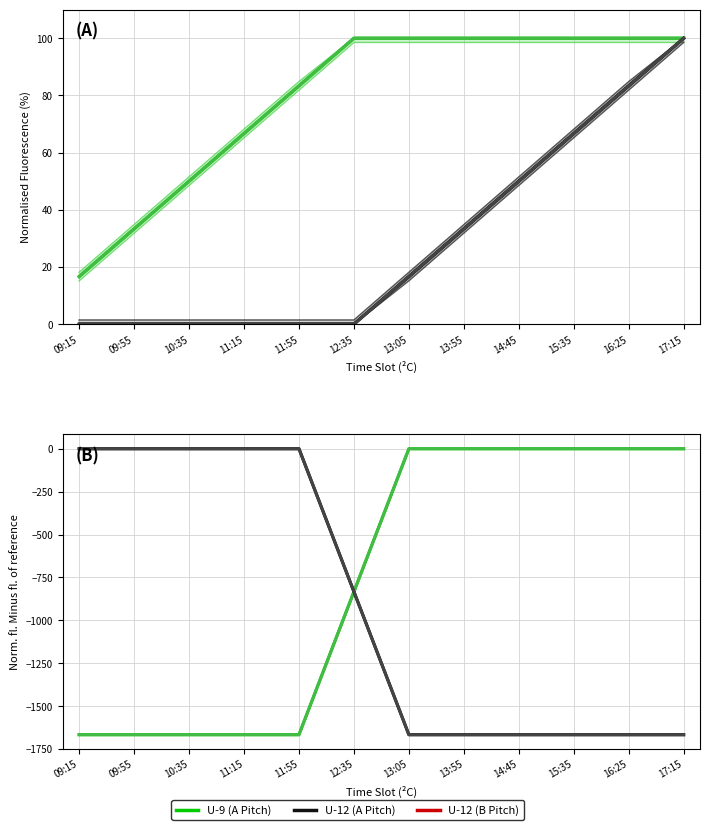

True or false: U-9 A Pitch and U-12 (A Pitch) cross at least once.

False